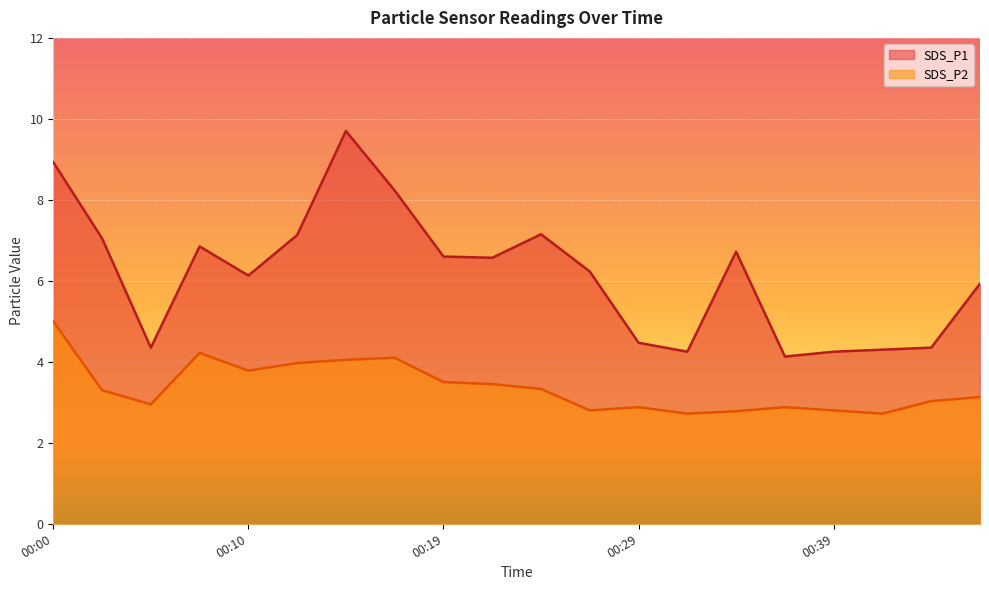

Reading right to left, what are all the values shown in this chart?

SDS_P1: 5.9	4.3	4.3	4.2	4.1	6.7	4.2	4.5	6.2	7.2	6.6	6.6	8.2	9.7	7.1	6.1	6.8	4.3	7.0	8.9
SDS_P2: 3.1	3.0	2.7	2.8	2.9	2.8	2.7	2.9	2.8	3.3	3.5	3.5	4.1	4.0	4.0	3.8	4.2	3.0	3.3	5.0